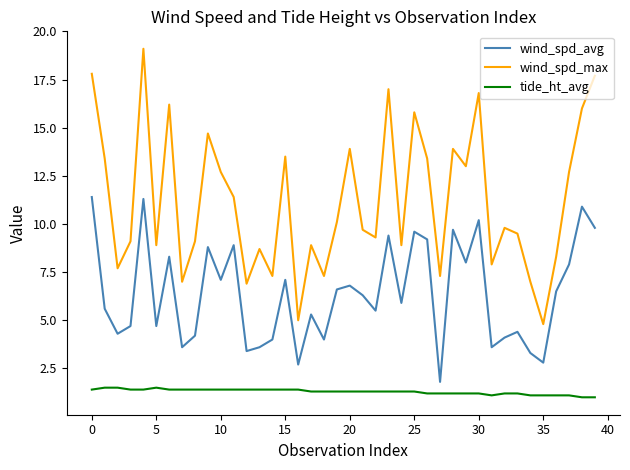

What are all the series names shown in the legend?

wind_spd_avg, wind_spd_max, tide_ht_avg